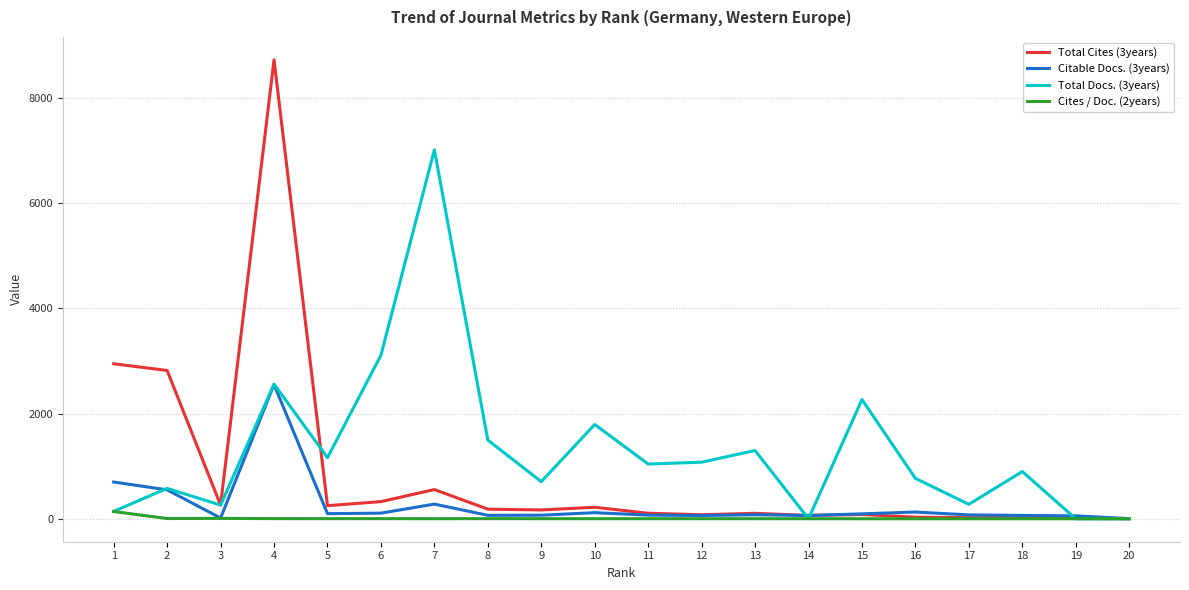

Rank the series by their average value, from highest to lowest.

Total Docs. (3years), Total Cites (3years), Citable Docs. (3years), Cites / Doc. (2years)